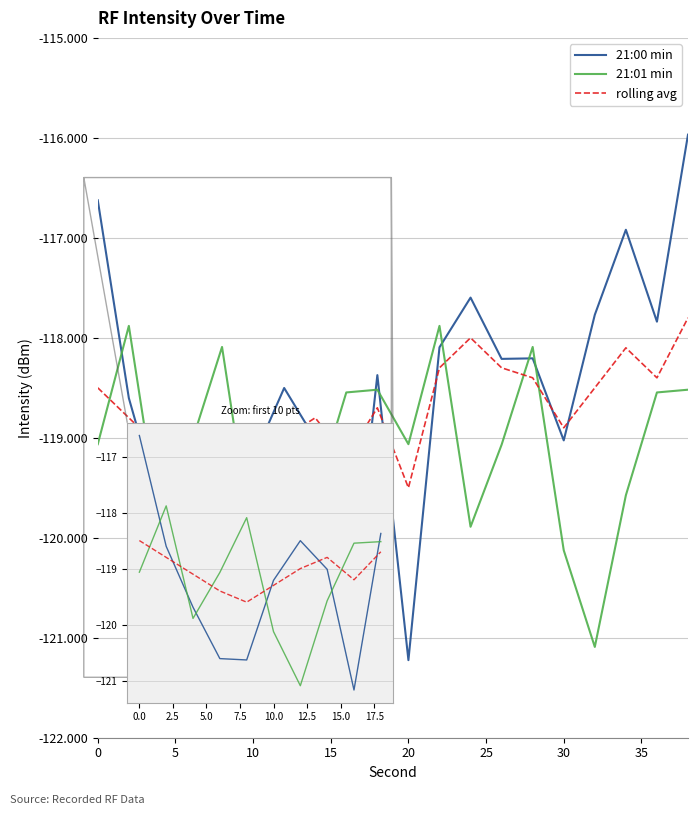

True or false: rolling avg has more than 0 interior local peaks.

True